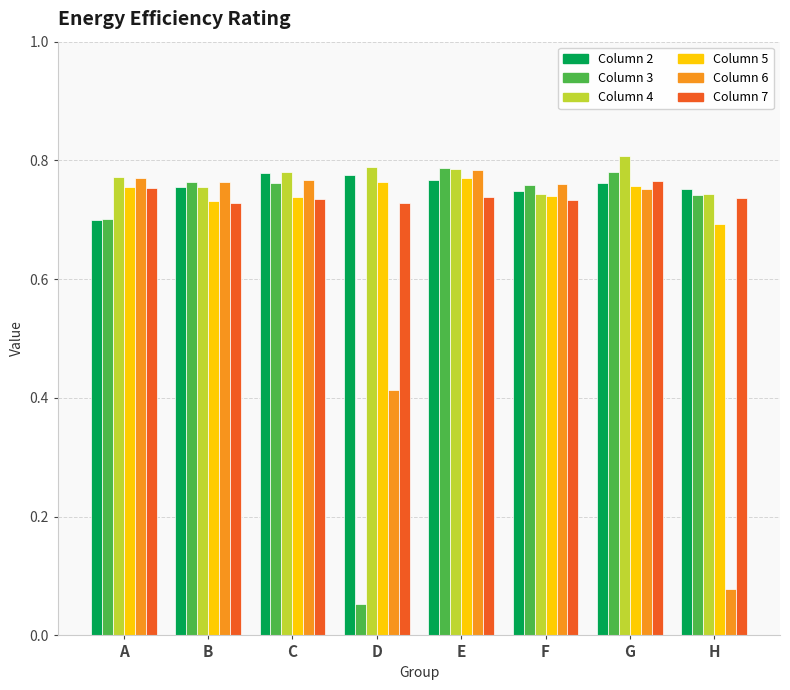

At which category does the chart reach its minimum across all series?

D